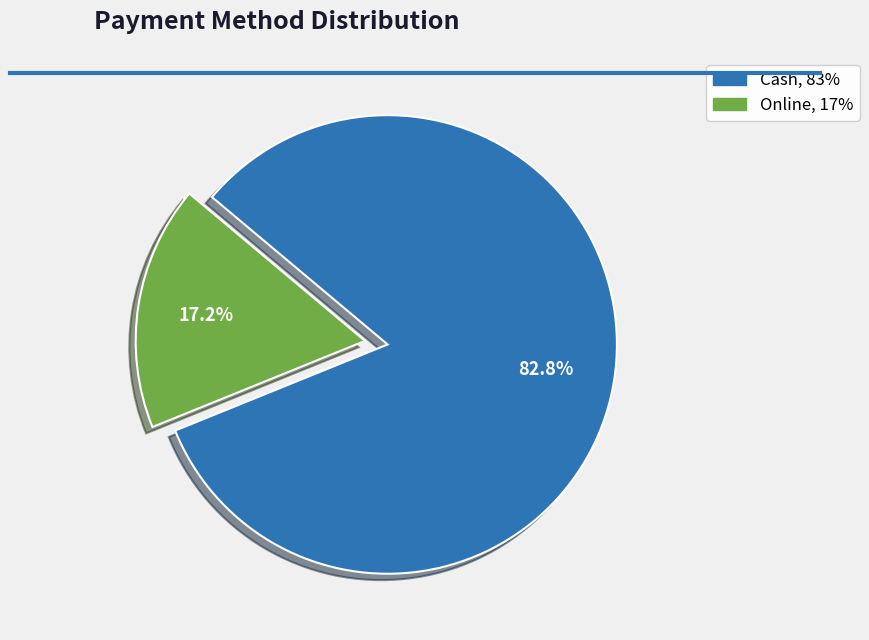

Is there a majority slice in this chart?

Yes